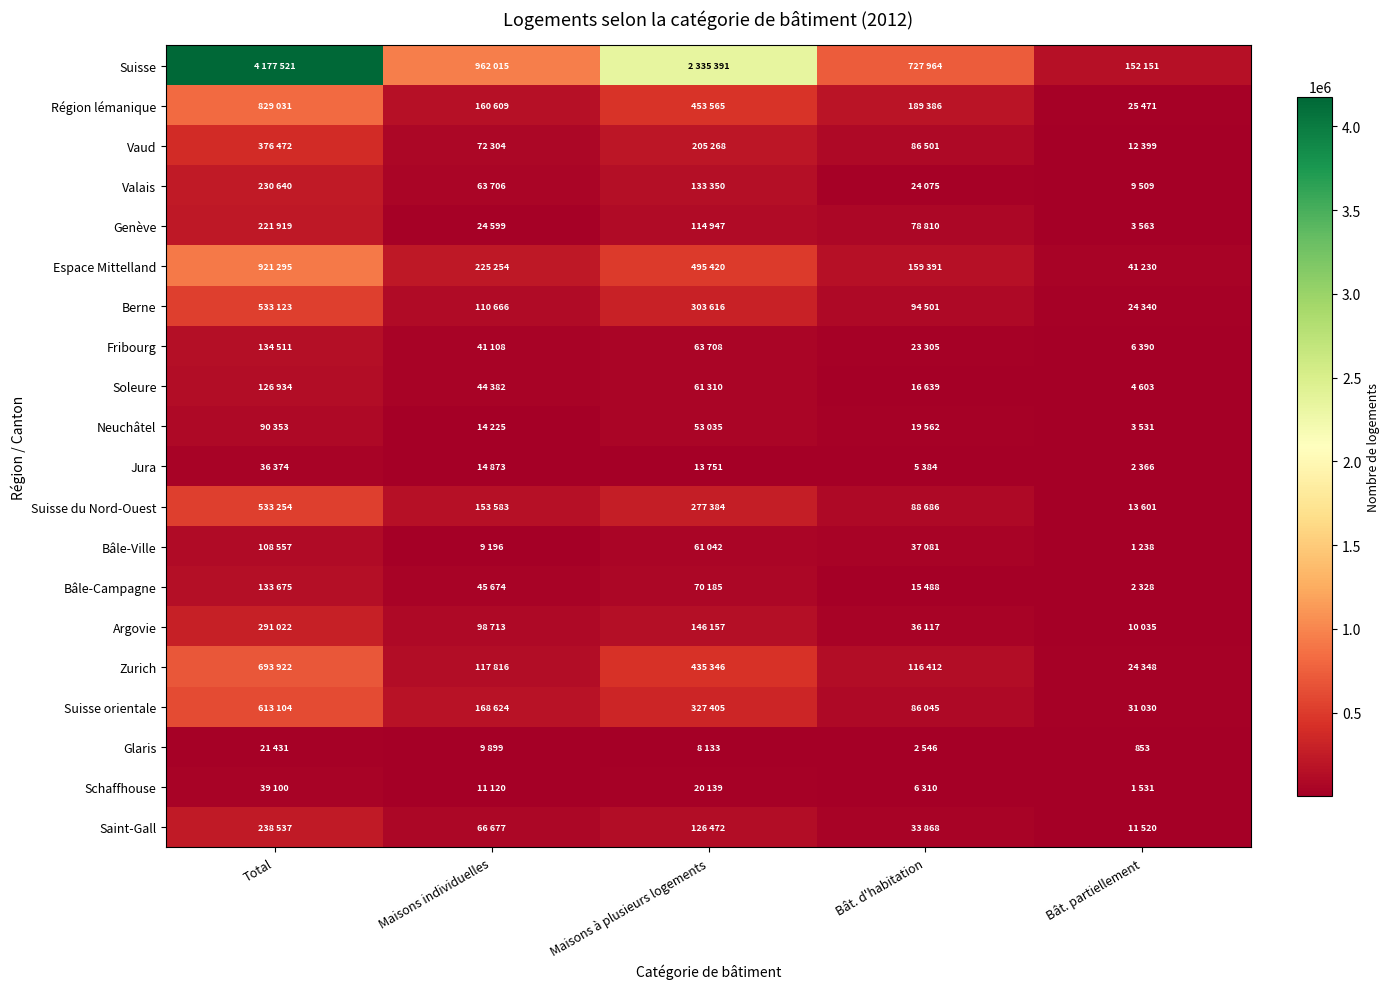

The Glaris series shows 853 at Bât. partiellement. True or false?

True